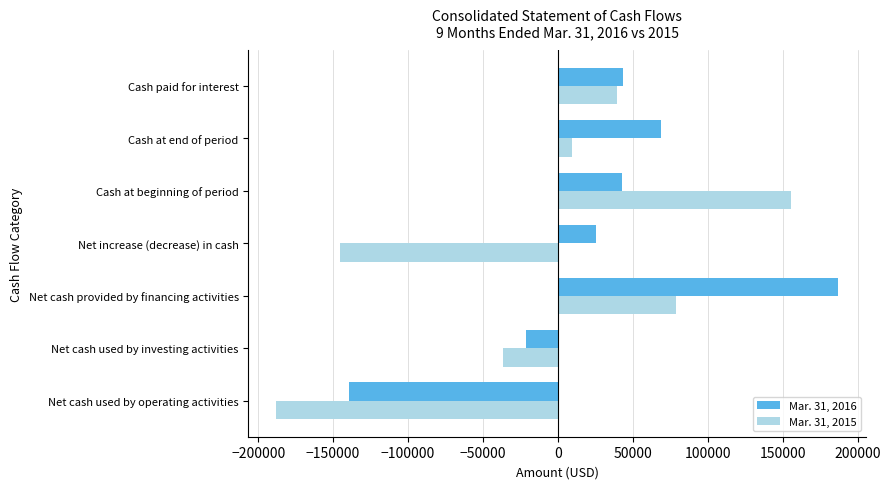

How many negative values does the Mar. 31, 2016 series have?

2